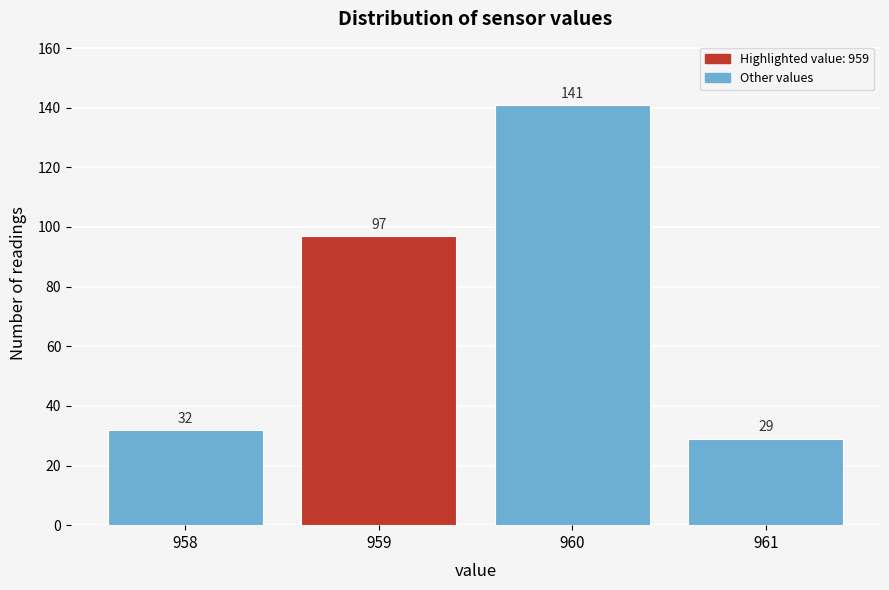

Reading left to right, transcribe this chart: for each bar, give the range it covers on the x-axis and its height.

957.5 to 958.5: 32
958.5 to 959.5: 97
959.5 to 960.5: 141
960.5 to 961.5: 29